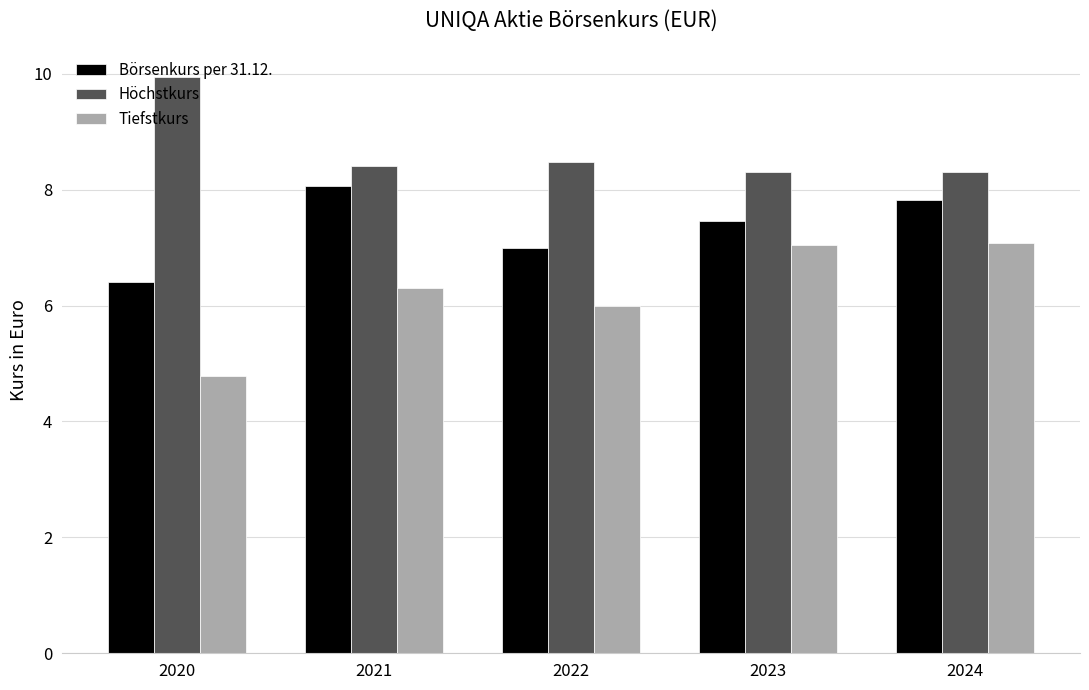

What is the total value across all series at 2020?

21.1